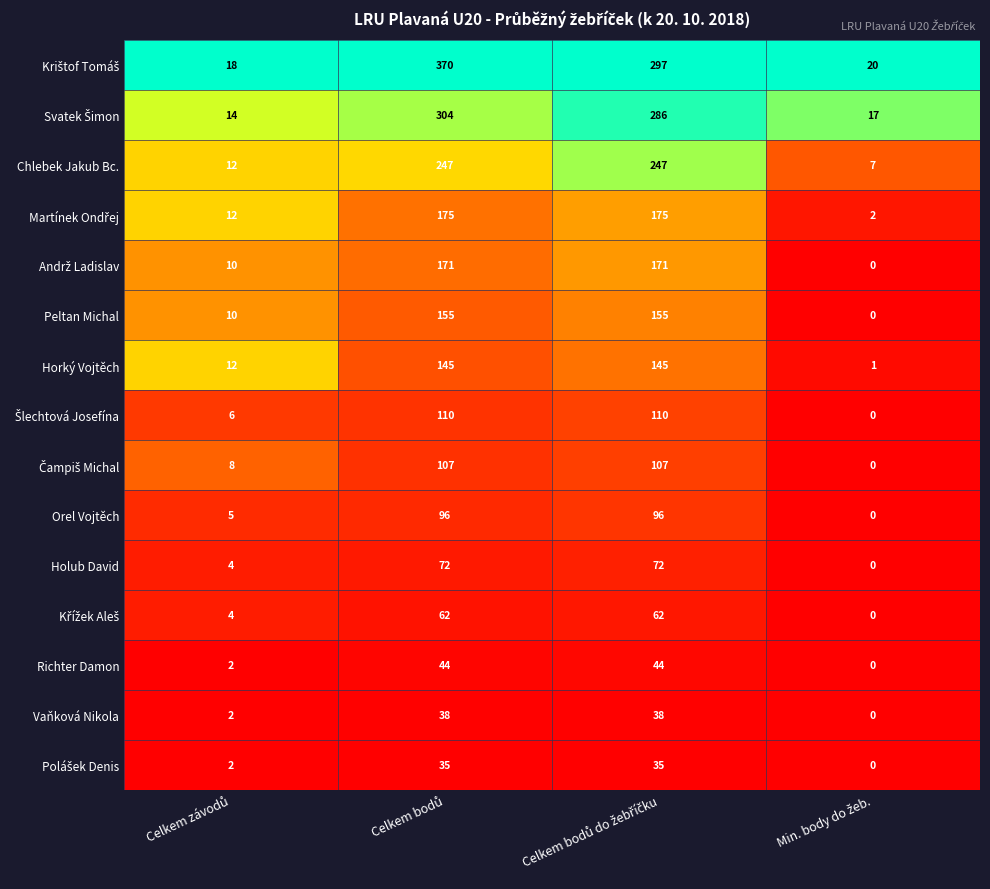

What is the difference between the maximum and second lowest values in the Horký Vojtěch series?

133